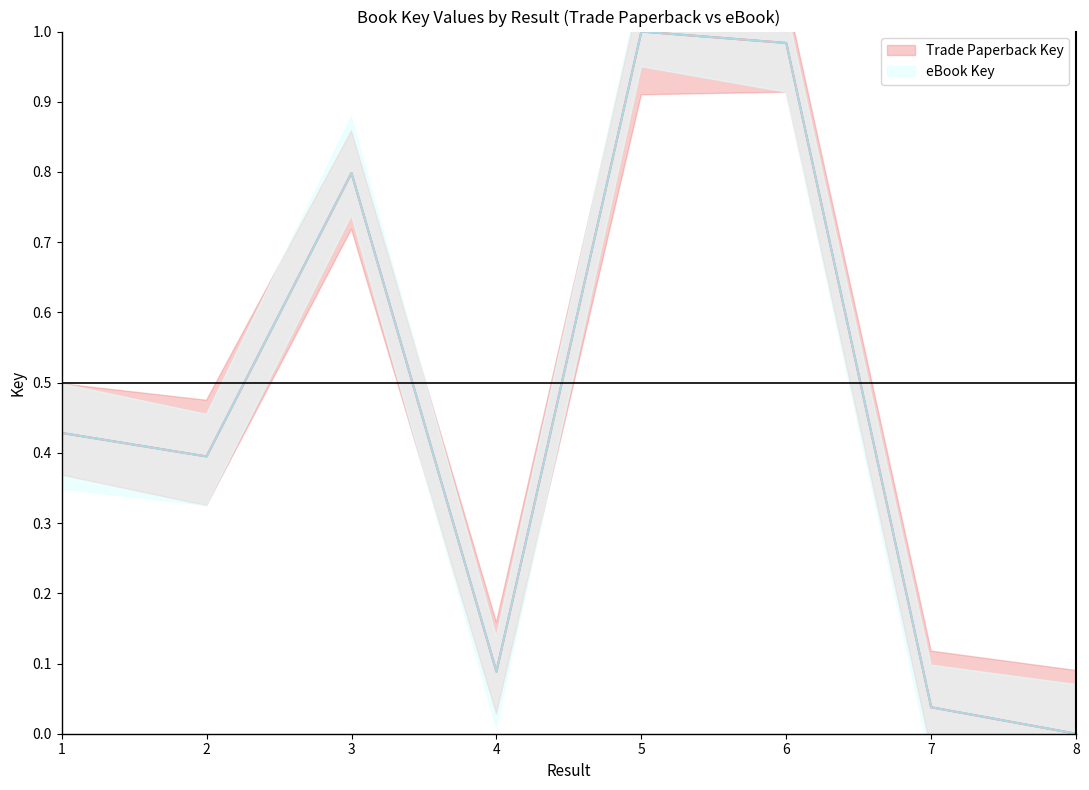

Which series has the widest spread of values?

Trade Paperback Key